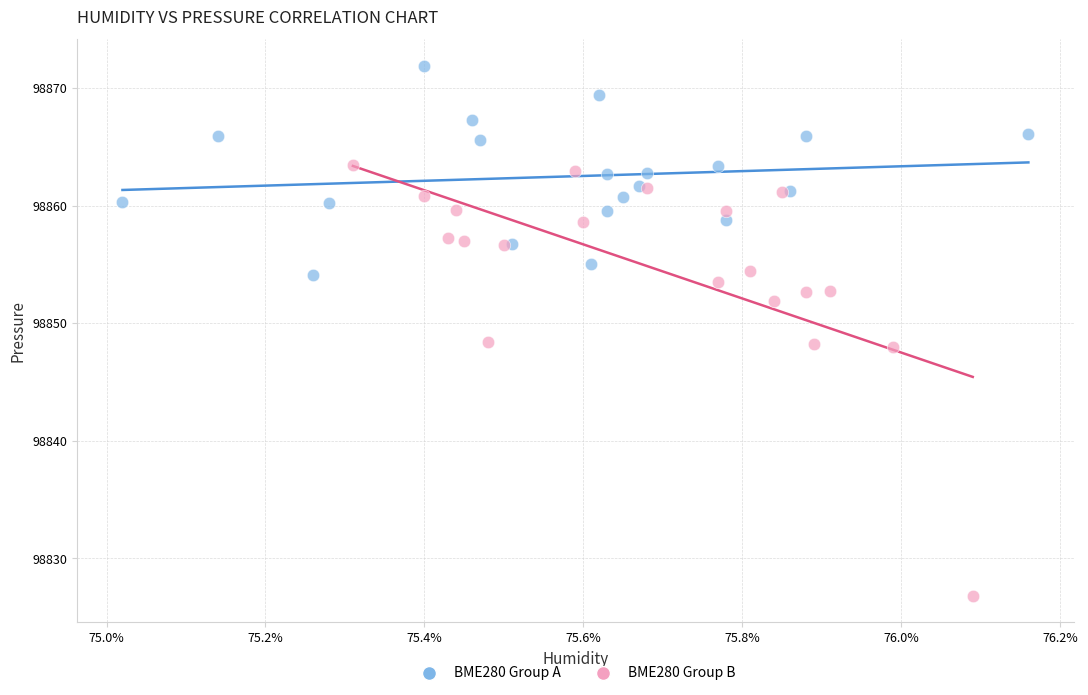

Which series has the largest Y range (max minus min)?

BME280 Group B